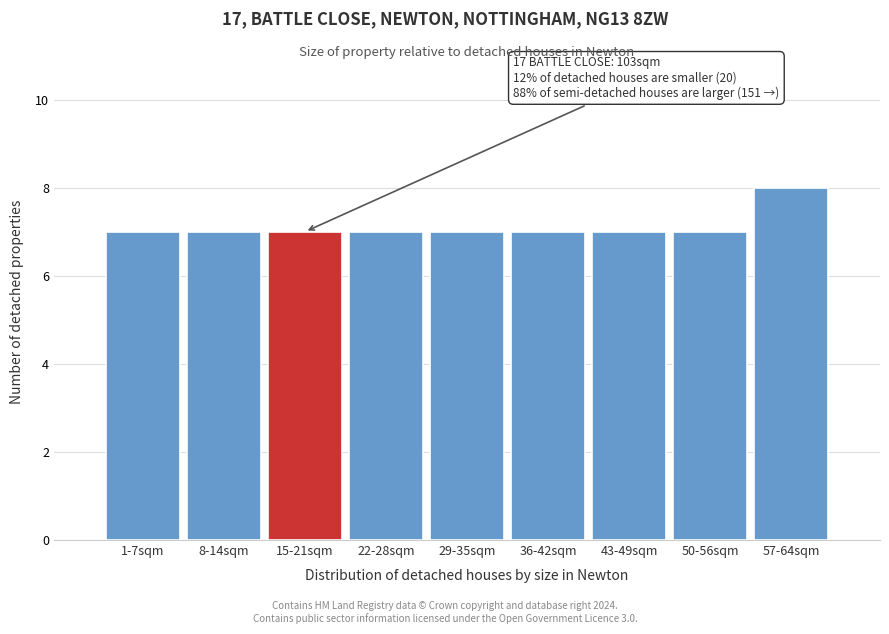

Reading left to right, what are all the values shown in this chart?

1-7sqm=7	8-14sqm=7	15-21sqm=7	22-28sqm=7	29-35sqm=7	36-42sqm=7	43-49sqm=7	50-56sqm=7	57-64sqm=8